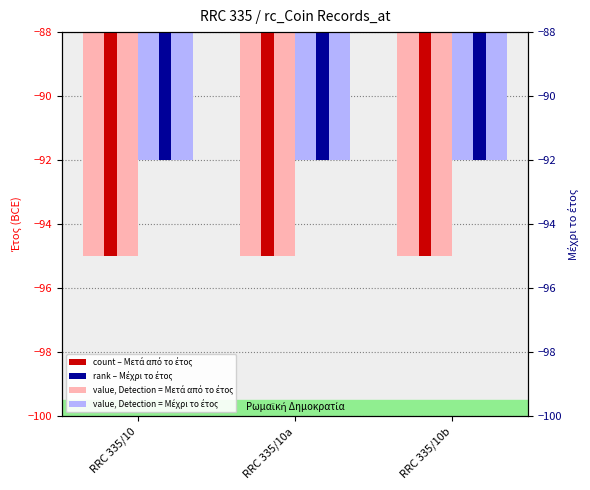

What is the maximum value for value, Μετά από το έτος?

-95